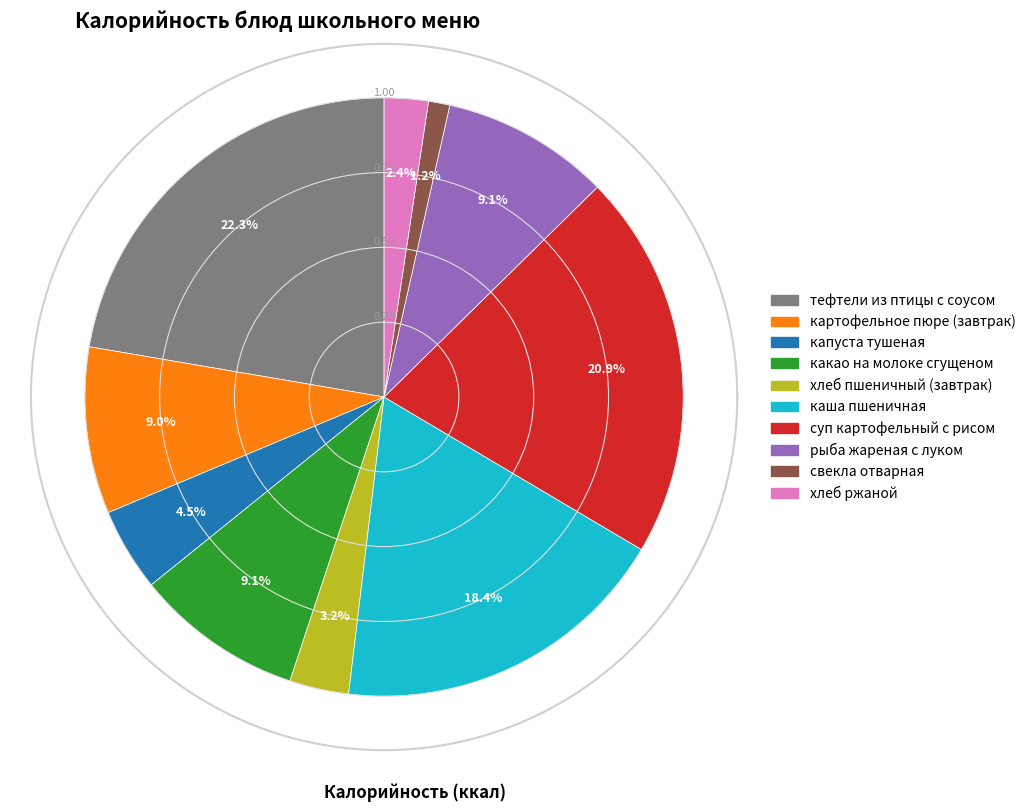

To the nearest percent, what percentage of the pie is суп картофельный с рисом?

21%